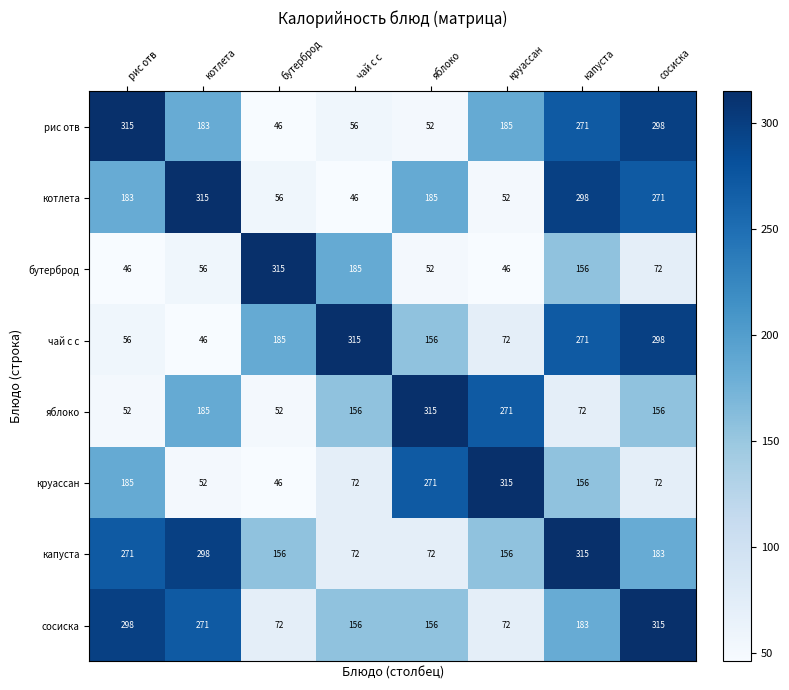

Read the чай с с value at яблоко.

156